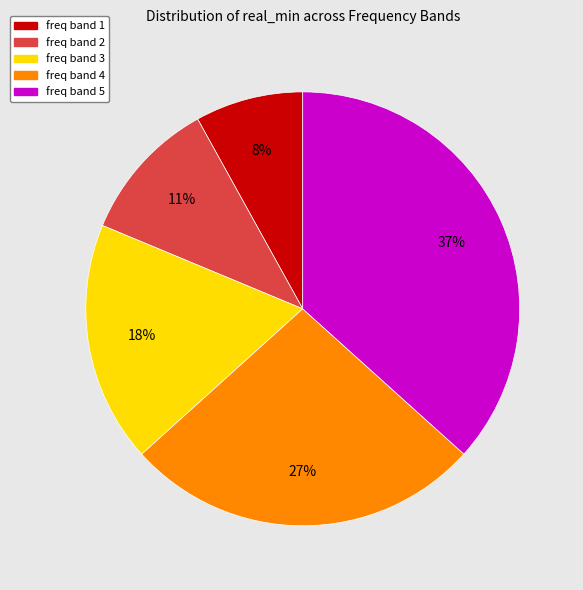

Is there any slice that represents more than half of the pie?

No